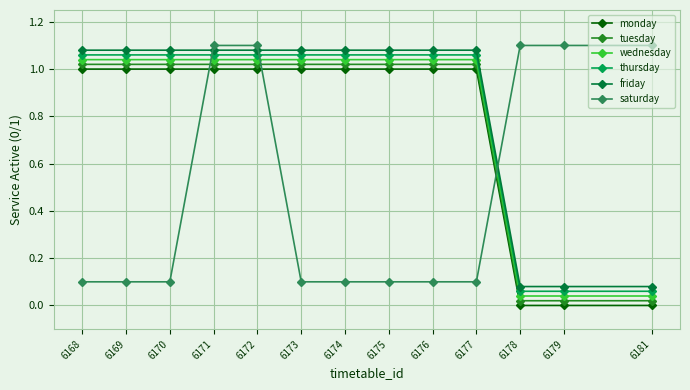

Does the chart display data point markers on the line(s)?

Yes